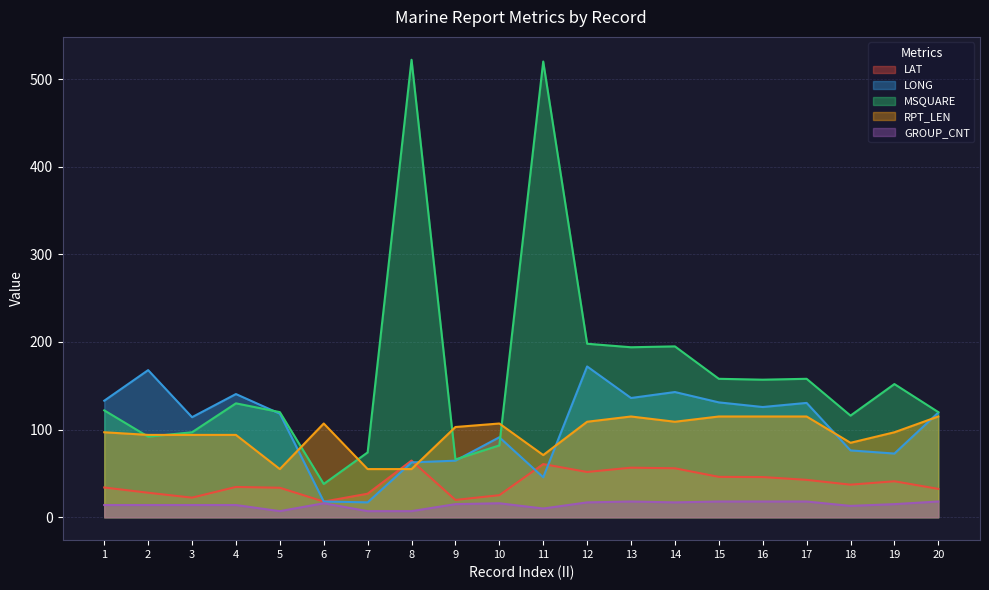

Rank the series by their maximum value, from highest to lowest.

MSQUARE, LONG, RPT_LEN, LAT, GROUP_CNT